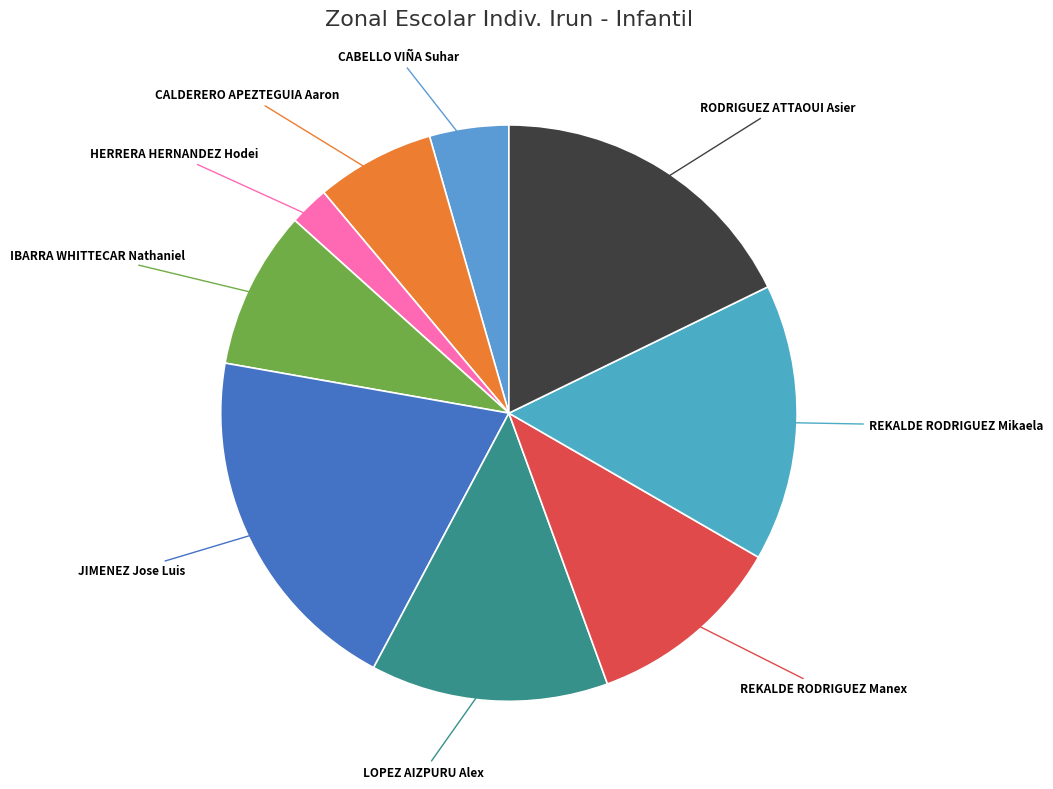

How many segments does this pie chart have?

9